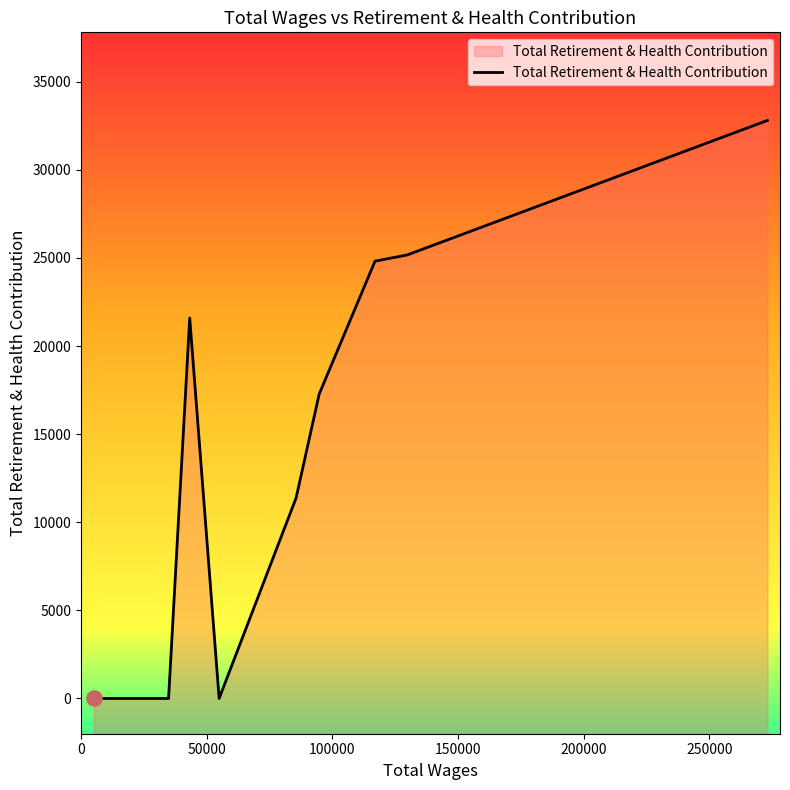

Which has a higher value, 43184.0 or 116932.0?

116932.0